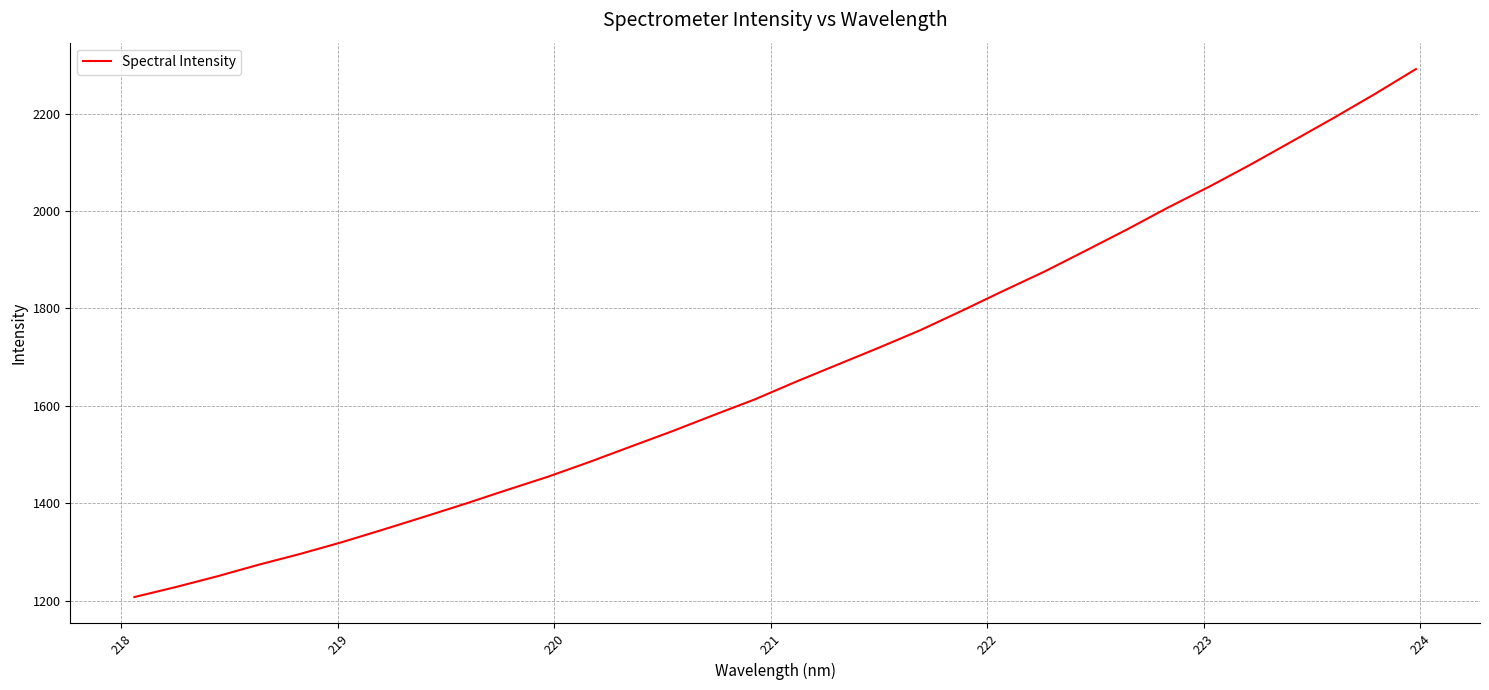

Does the chart have visible grid lines?

Yes